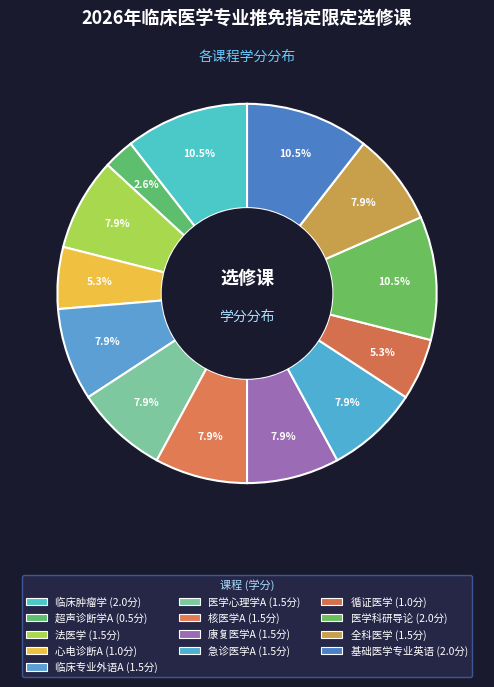

True or false: 法医学 accounts for 8% of the total.

True